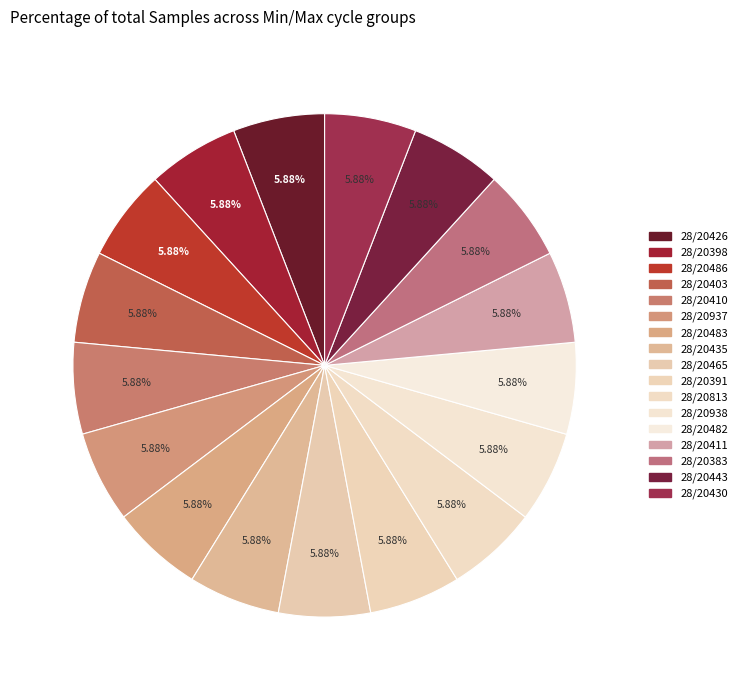

To the nearest percent, what portion does 28/20443 represent?

6%